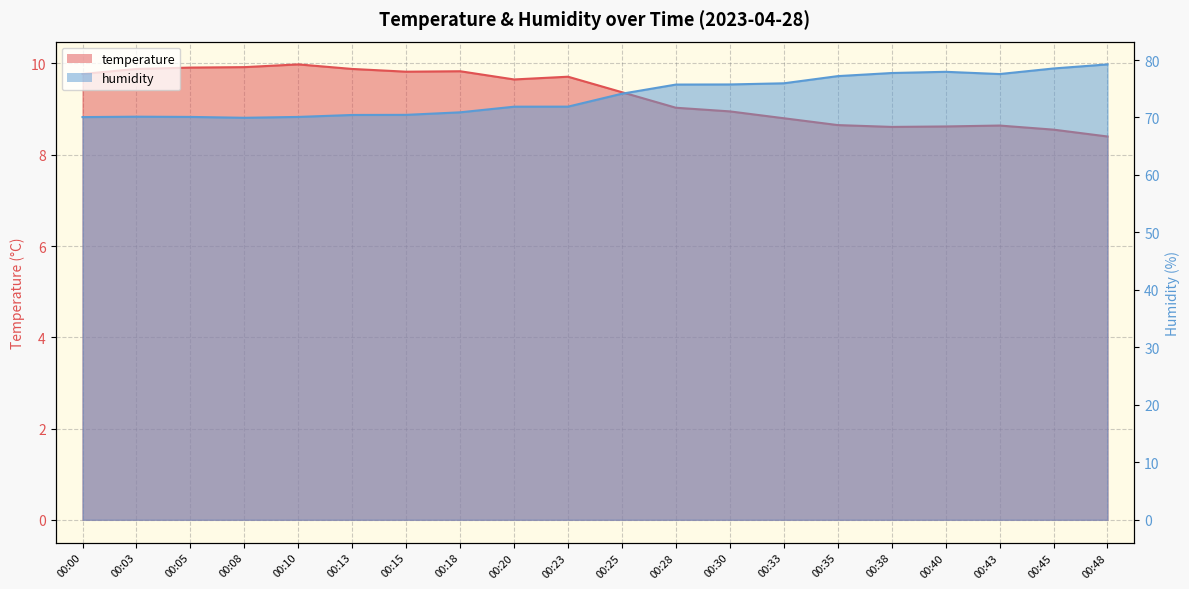

What is the value of the temperature point at the 16th from the left?

8.6